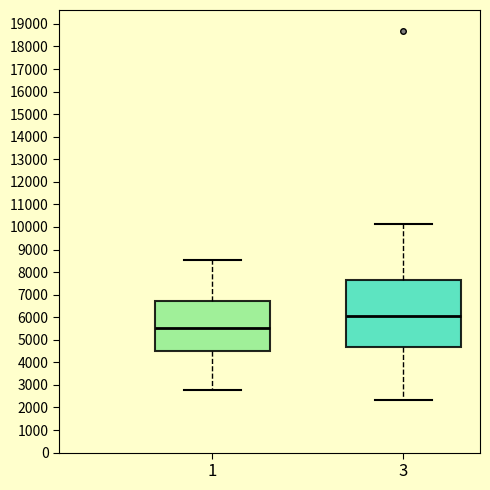

Reading left to right, transcribe this box plot: for each box, give where its median line is, the range the box spans, and where its two whiskers end, as read against the y-axis. The values are not printed on the chart, so give them approximately, as read against the axis.

1: median 5500, box 4500 to 6700, whiskers 2800 to 8500
3: median 6100, box 4700 to 7600, whiskers 2300 to 10100